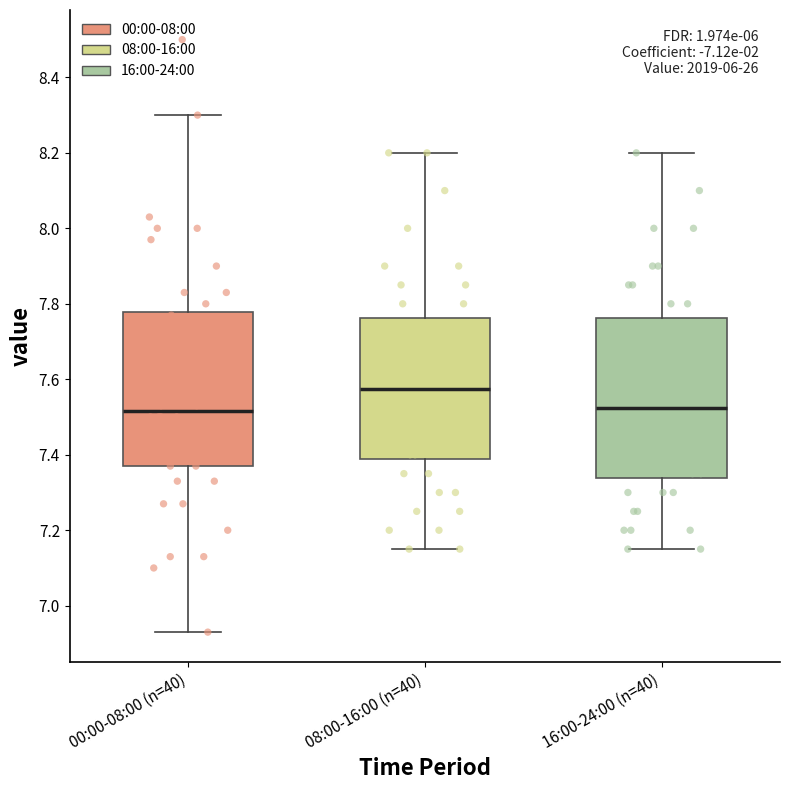

Reading left to right, transcribe this box plot: for each box, give where its median line is, the range the box spans, and where its two whiskers end, as read against the y-axis. The values are not printed on the chart, so give them approximately, as read against the axis.

00:00-08:00 (n=40): median 7.52, box 7.38 to 7.78, whiskers 6.94 to 8.30
08:00-16:00 (n=40): median 7.58, box 7.38 to 7.76, whiskers 7.16 to 8.20
16:00-24:00 (n=40): median 7.52, box 7.34 to 7.76, whiskers 7.16 to 8.20